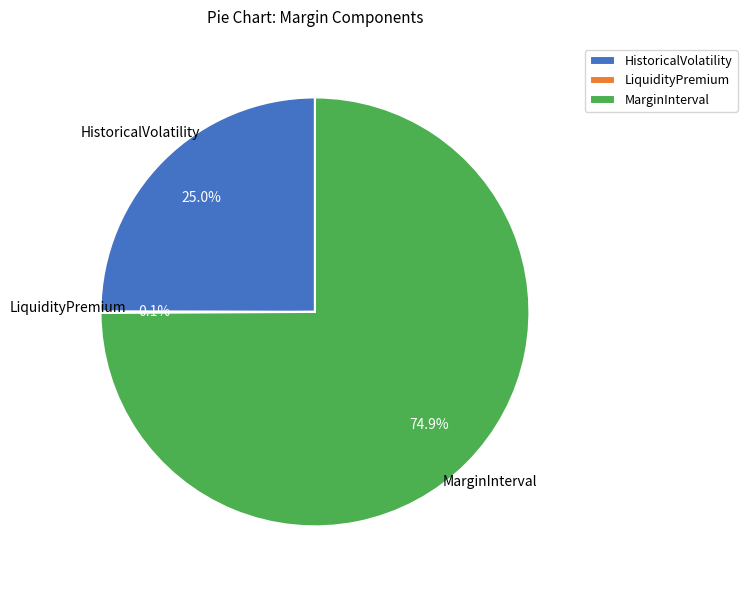

Which slice is the largest?

MarginInterval